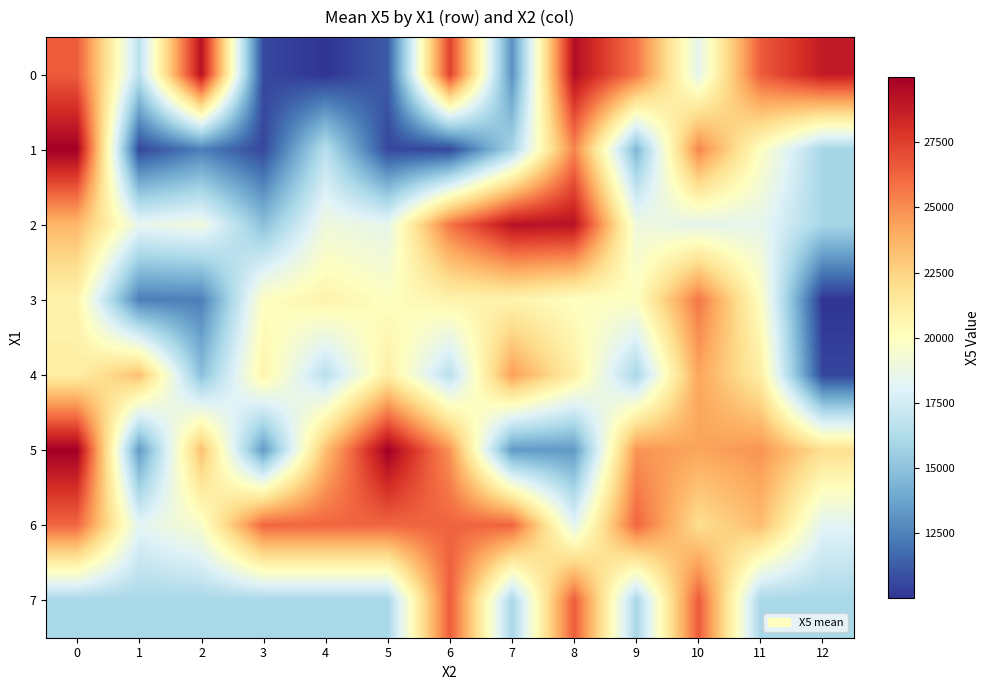

Between 0 and 1, which series saw the biggest shift?

1